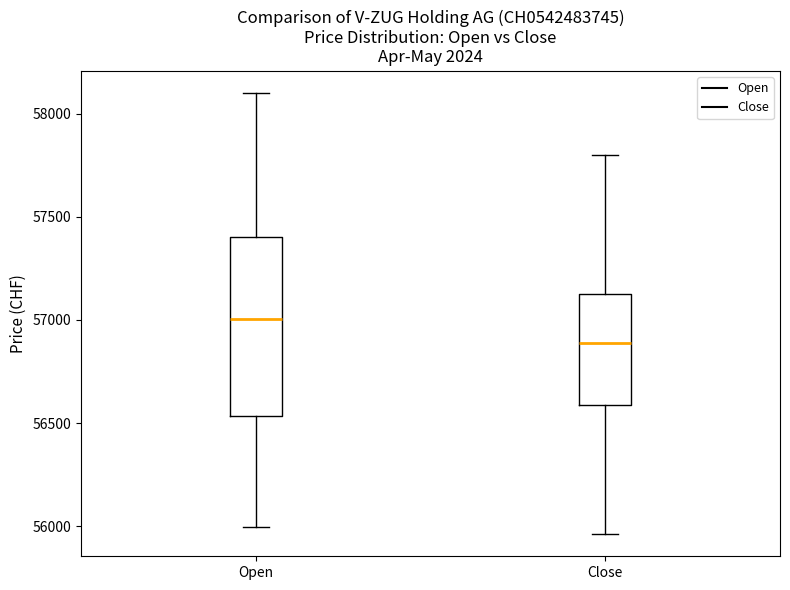

Reading left to right, transcribe this box plot: for each box, give where its median line is, the range the box spans, and where its two whiskers end, as read against the y-axis. The values are not printed on the chart, so give them approximately, as read against the axis.

Open: median 57000, box 56550 to 57400, whiskers 56000 to 58100
Close: median 56900, box 56600 to 57150, whiskers 55950 to 57800